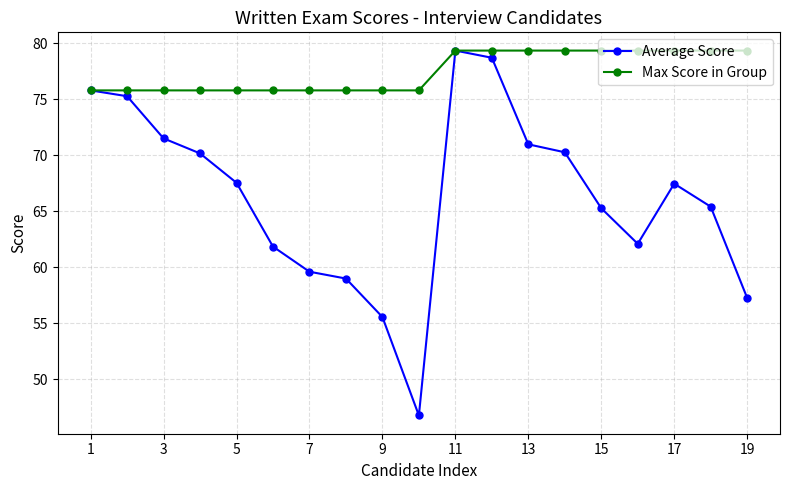

How many interior local valleys does the Average Score series have?

2